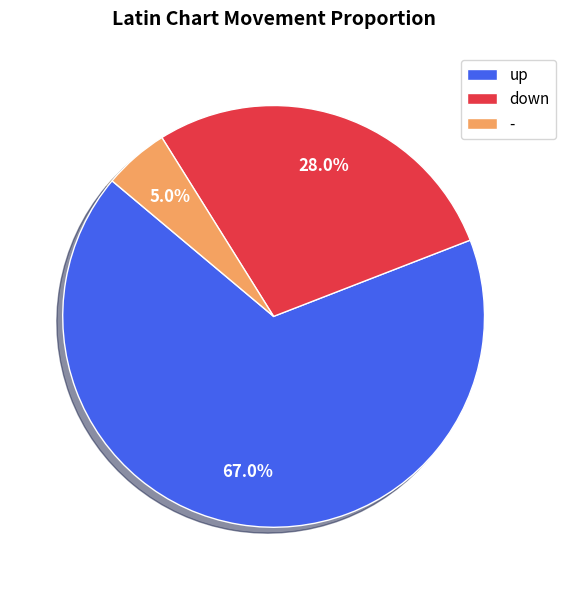

To the nearest percent, what is the combined percentage of up and -?

72%